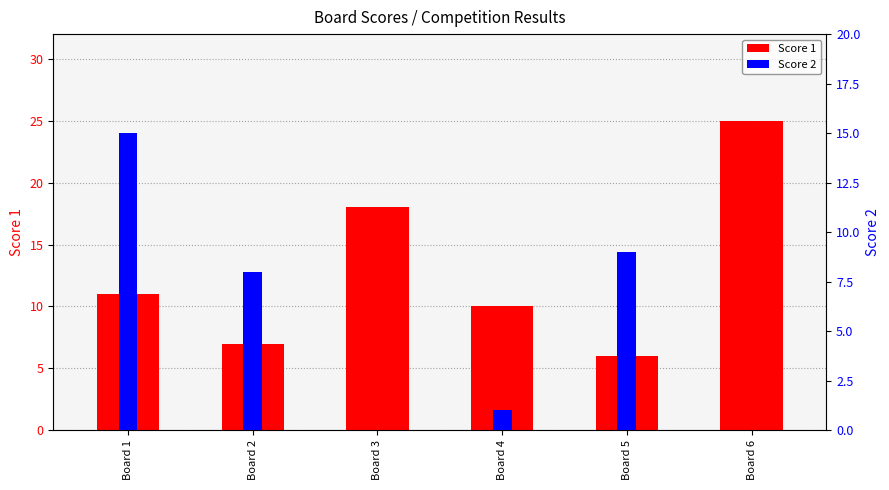

Are the bars grouped side by side (vs. stacked)?

Yes